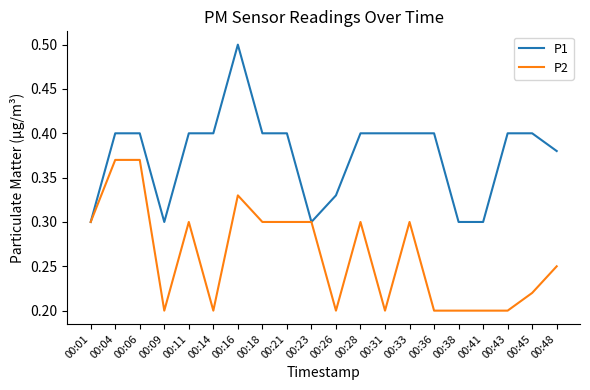

What is the maximum value shown in the chart?

0.5